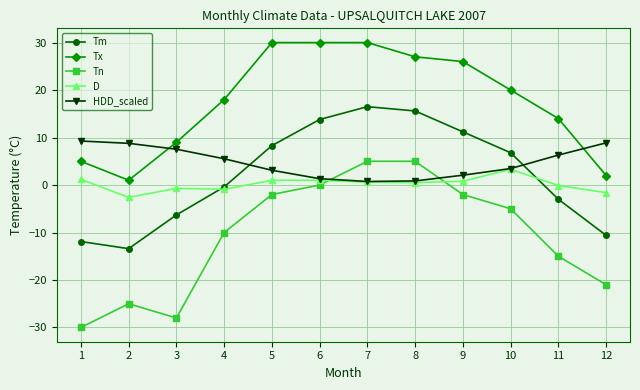

Which series has the widest spread of values?

Tn